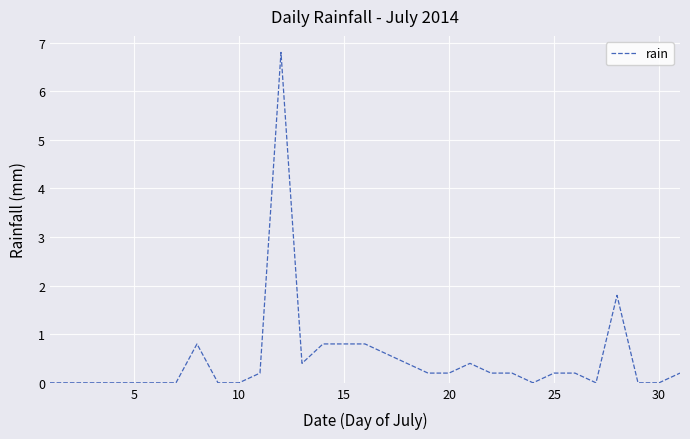

What is the difference between the maximum and minimum values?

6.8